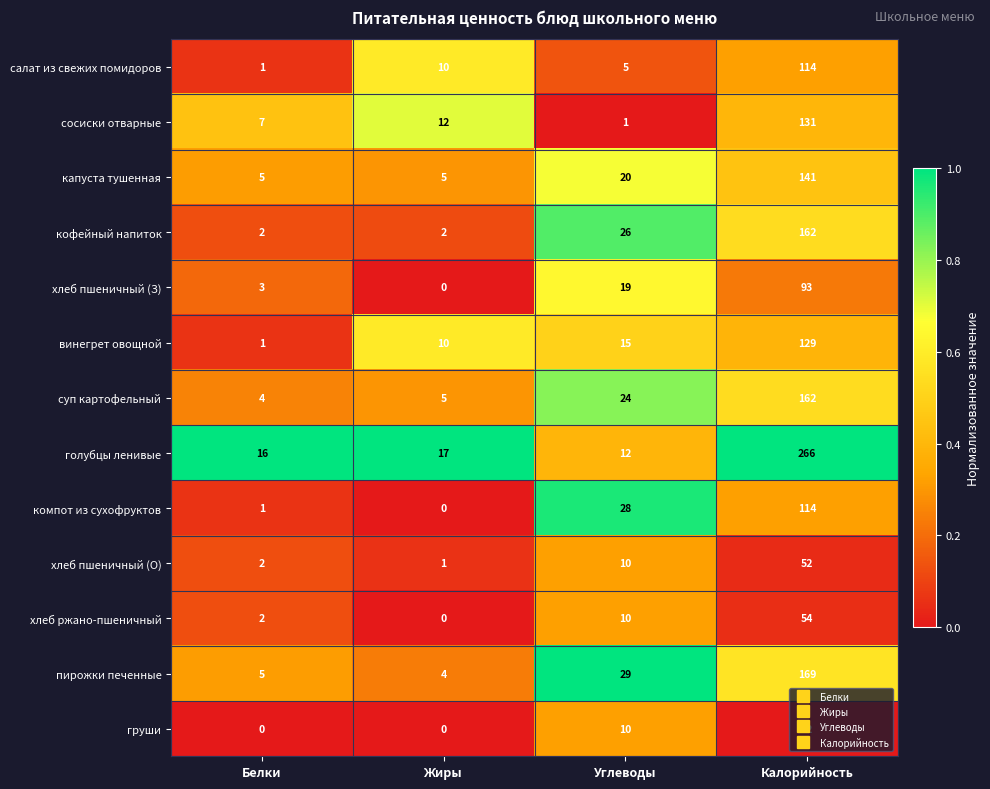

Where is сосиски отварные nearest to the value 66?

Жиры